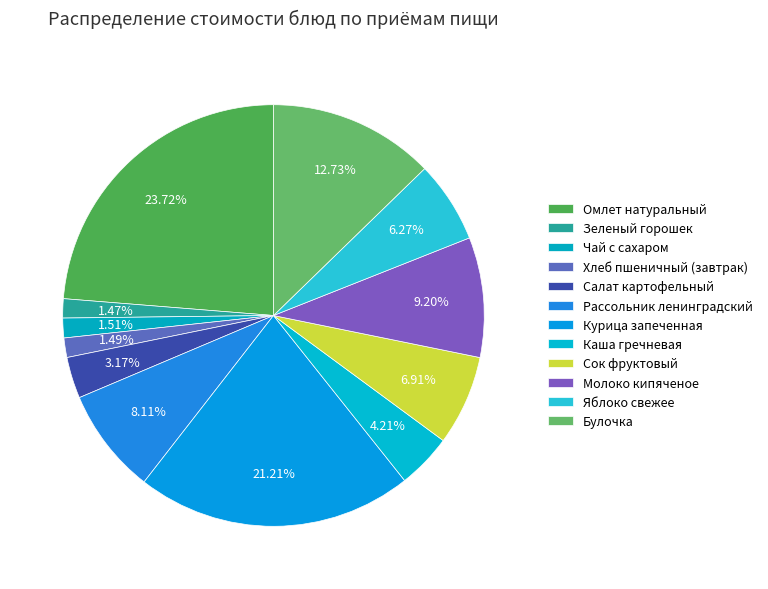

Is there a majority slice in this chart?

No